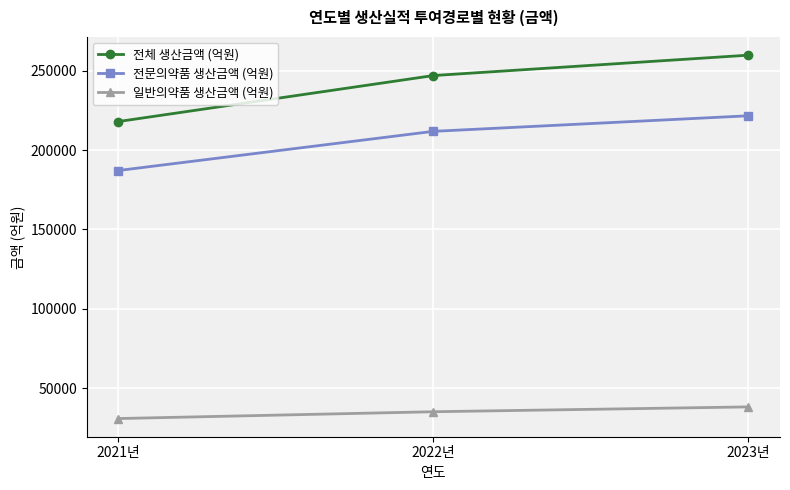

How many data points in 전문의약품 생산금액 (억원) are less than 211791?

1